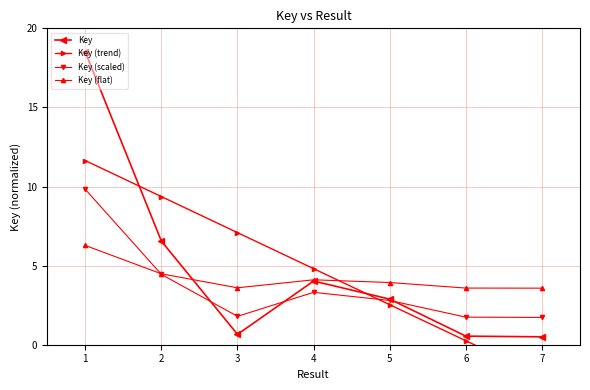

Is the value of Key at 7 greater than the value of Key (trend) at 7?

Yes